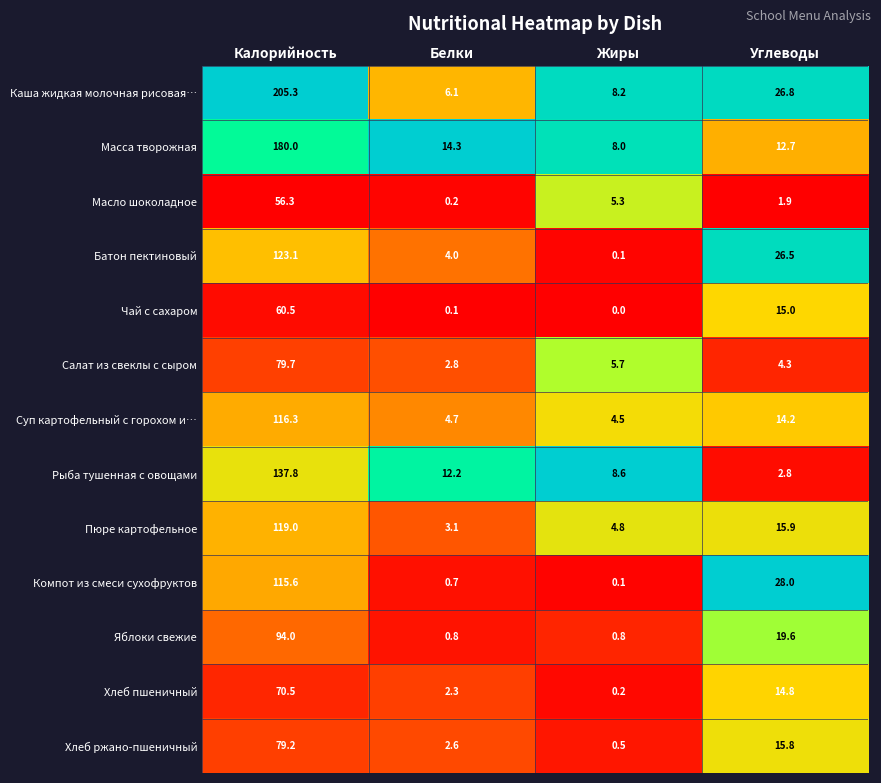

What is the difference between the maximum and minimum values in the Пюре картофельное series?

115.9